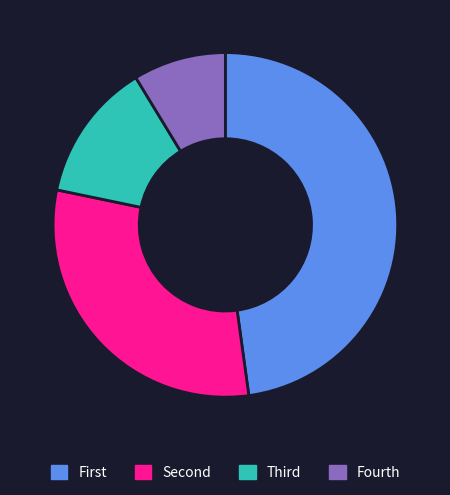

Rank the categories by value from highest to lowest.

First, Second, Third, Fourth